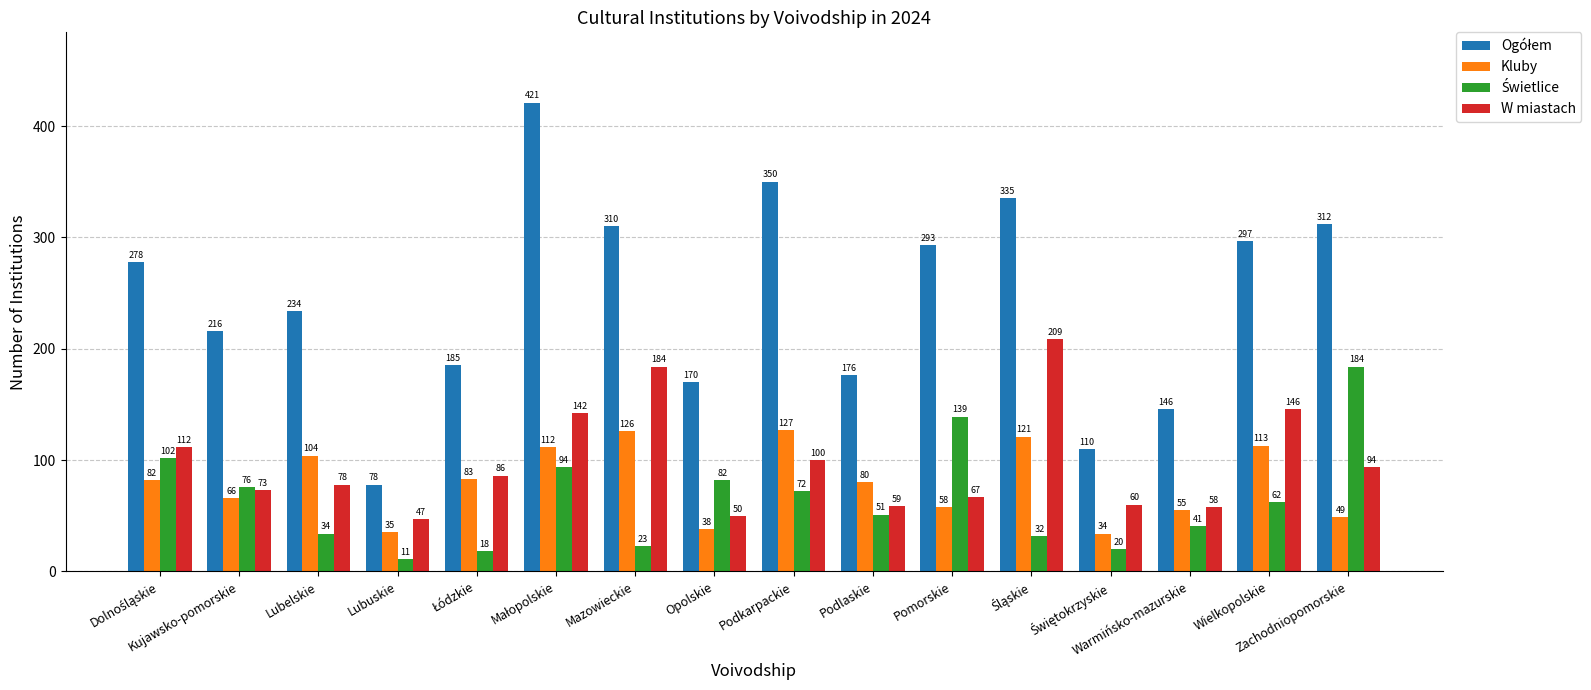

What is the smallest value displayed?

11